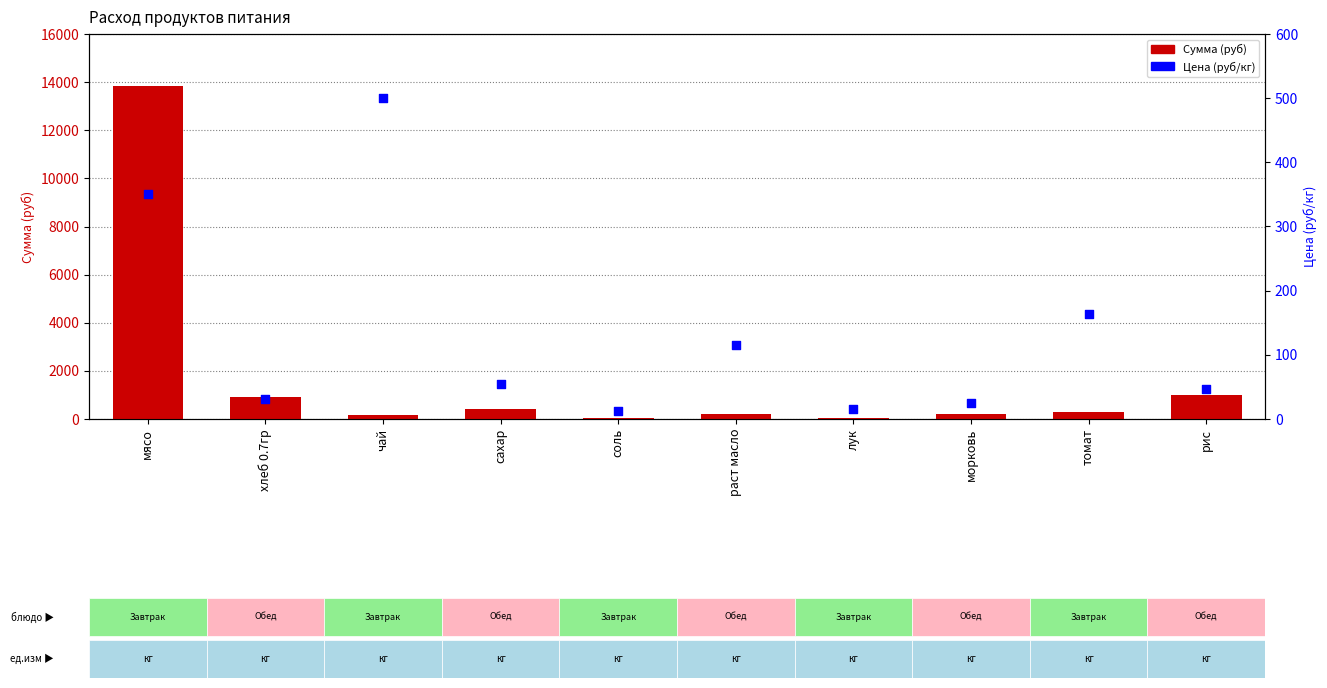

What are all the series names shown in the legend?

Сумма (руб), Цена (руб/кг)